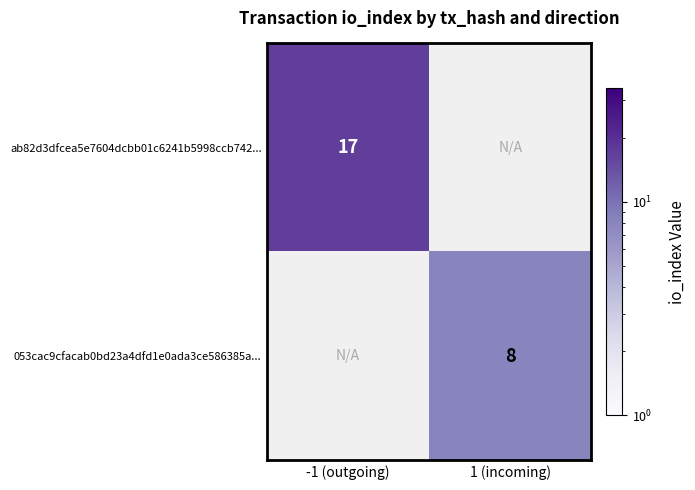

True or false: 053cac9cfacab0bd23a4dfd1e0ada3ce586385a... has a value of 11 at 1 (incoming).

False